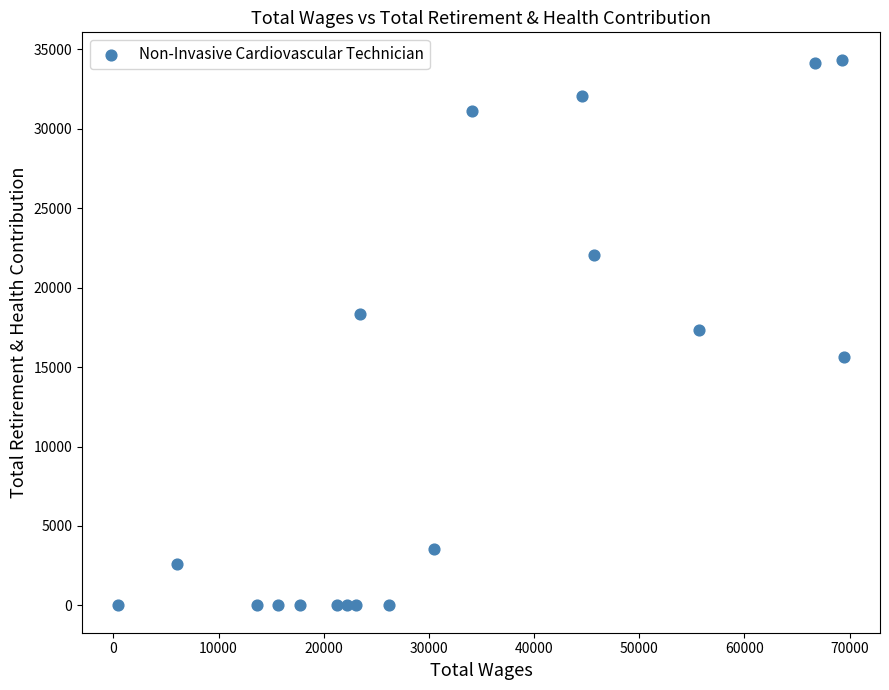

What is the range of Y values (max minus min)?

34352